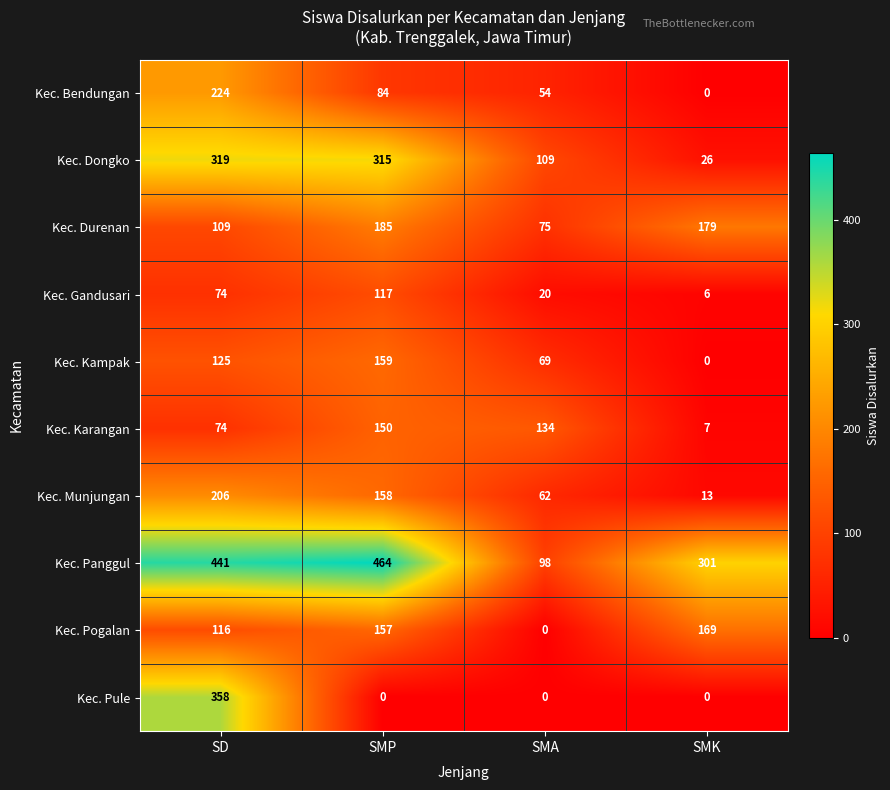

At which category does the chart reach its peak across all series?

SMP